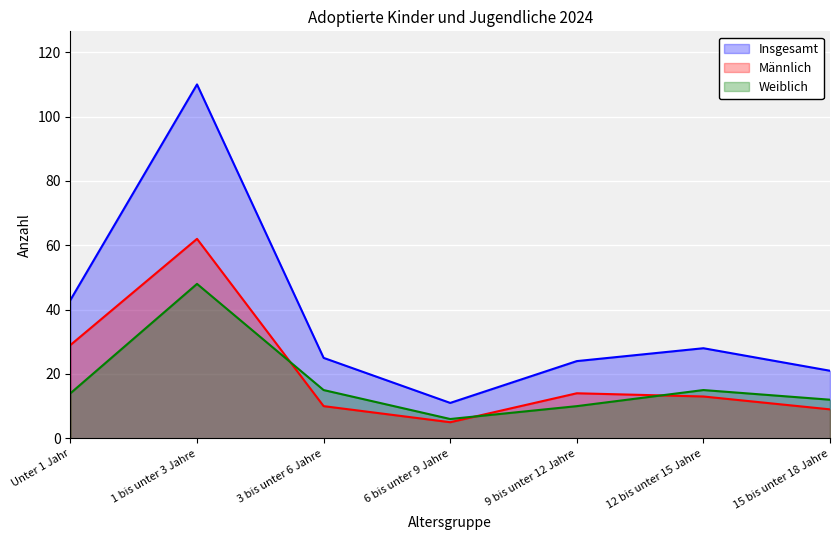

What is the difference between the maximum and minimum values in the Männlich series?

57